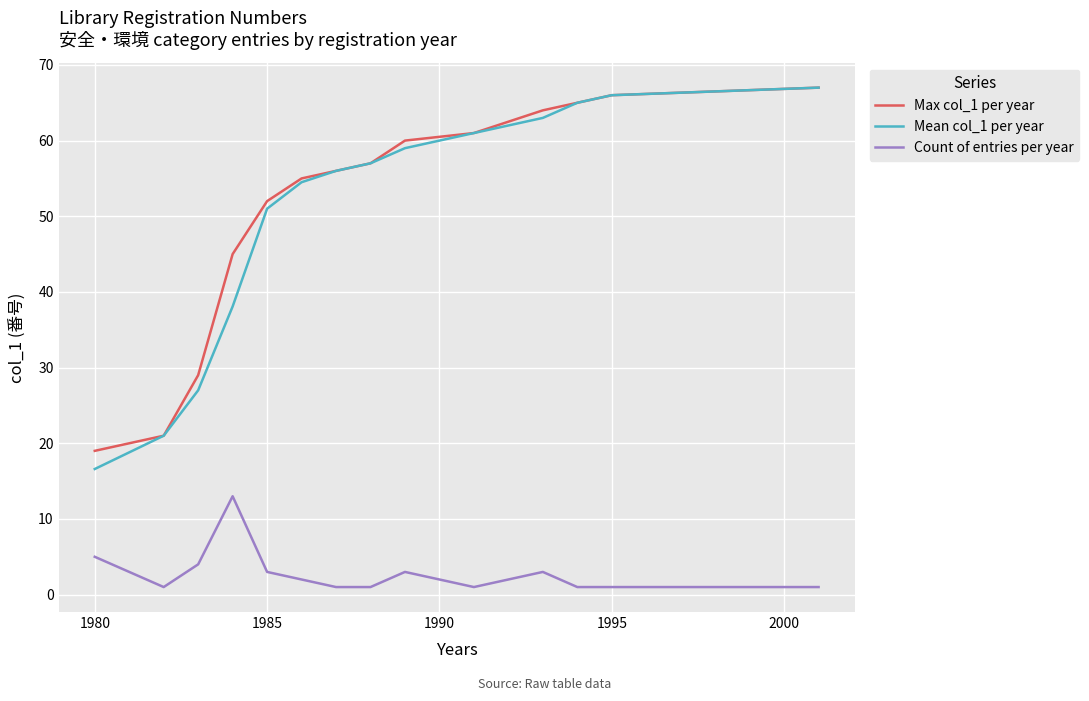

True or false: Count of entries per year and Mean col_1 per year intersect in this chart.

False